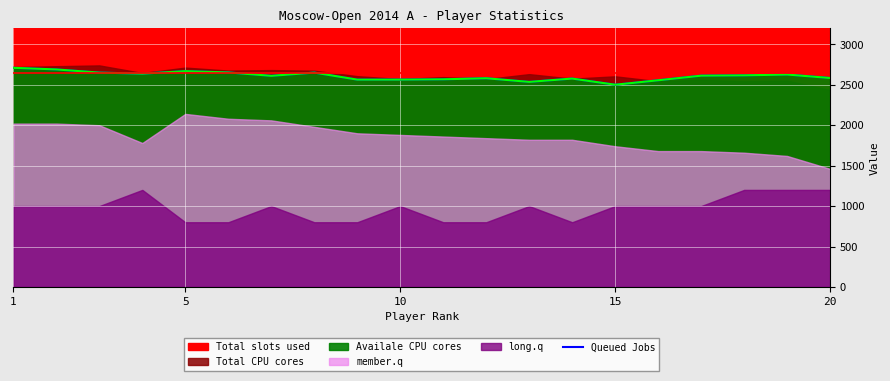

How many data points are less than 2613?

10